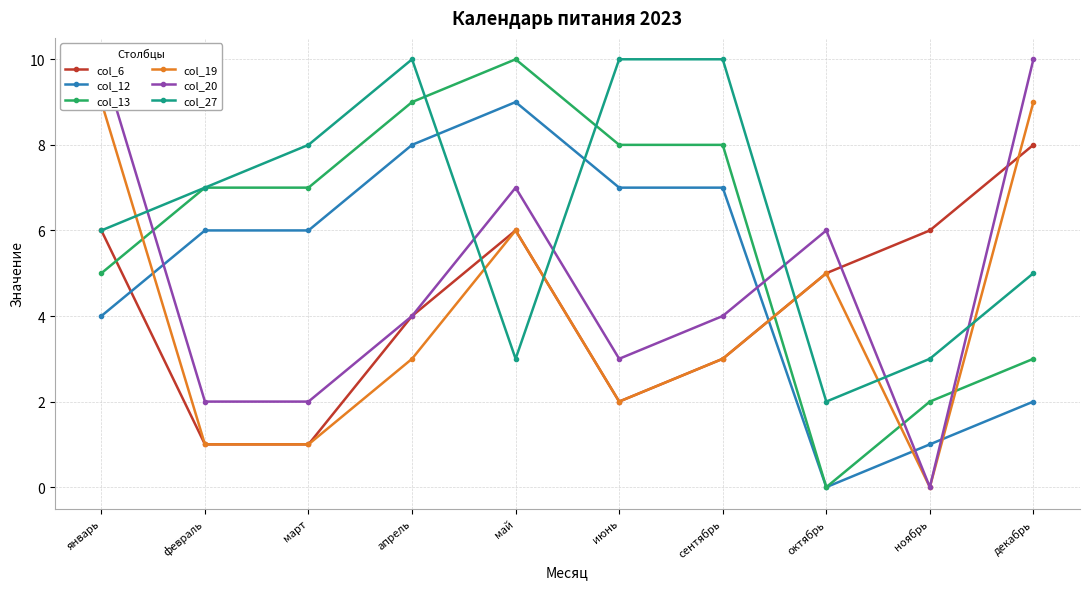

What is the total value across all series at октябрь?

18